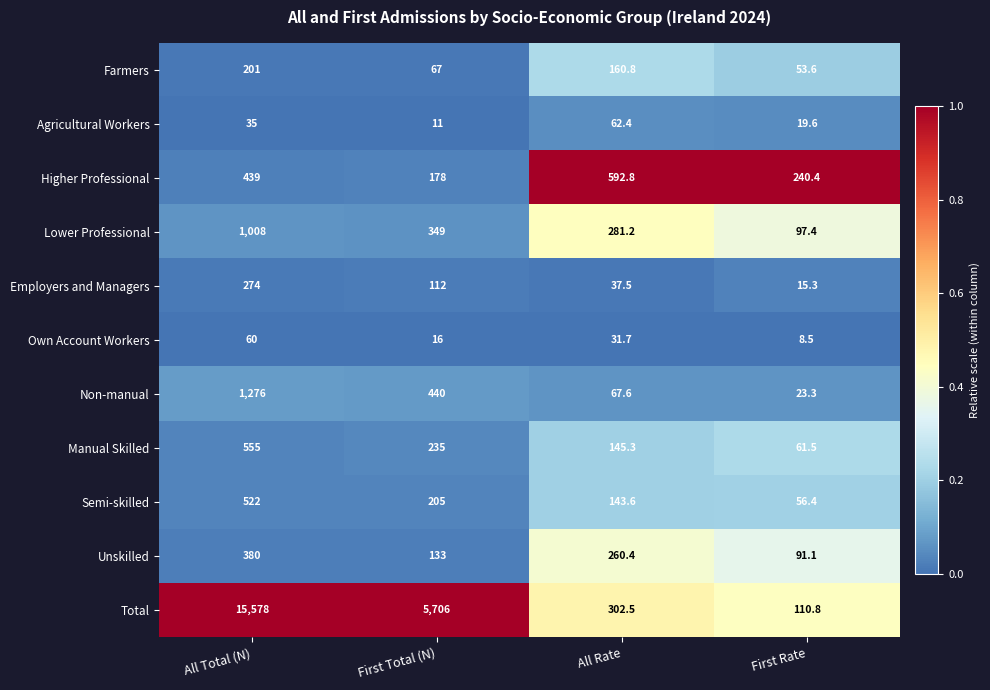

Between All Total (N) and All Rate, which series saw the biggest shift?

Total